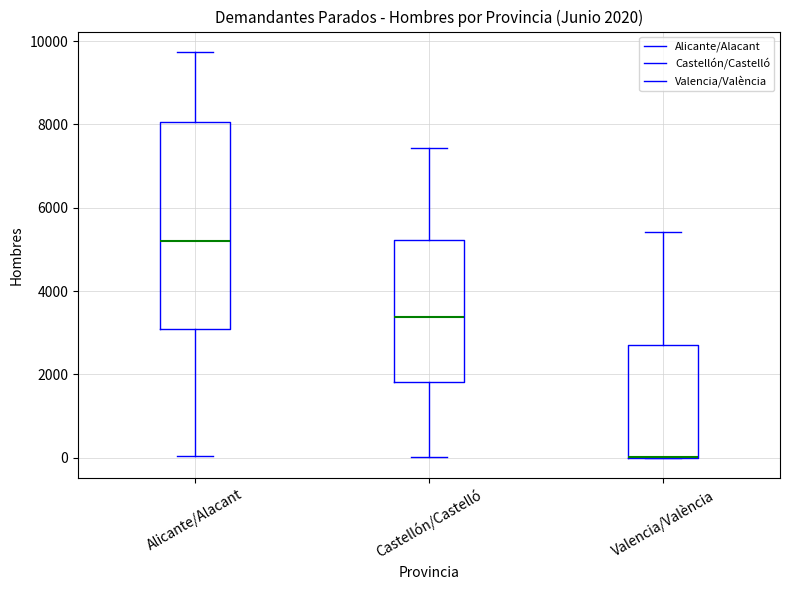

Which box is the tallest, from its lower edge to its upper edge?

Alicante/Alacant